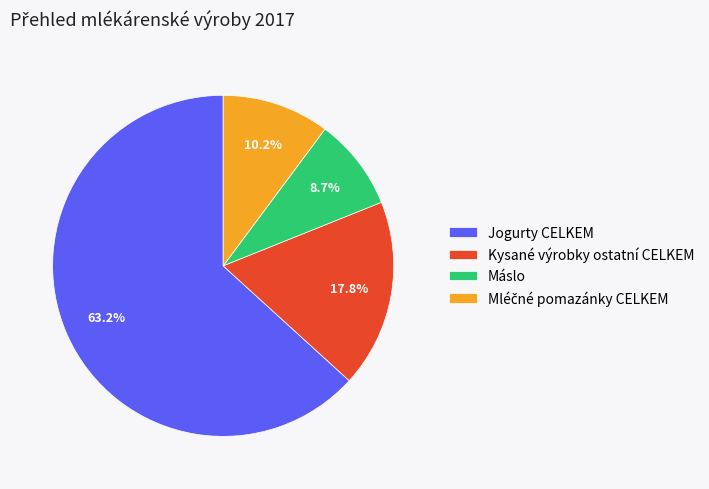

To the nearest percent, what portion does Jogurty CELKEM represent?

63%